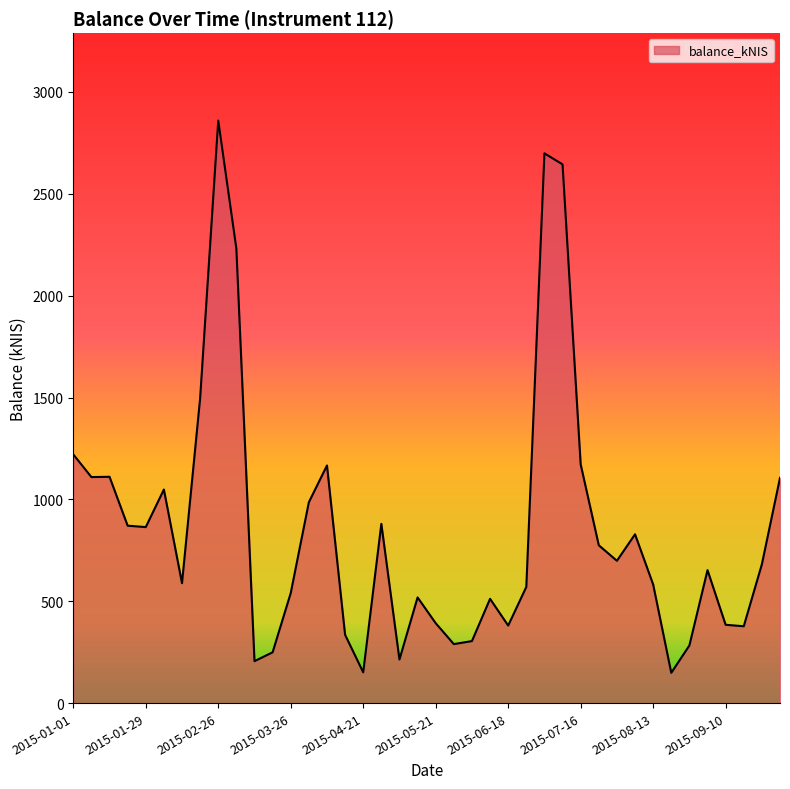

What is the greatest value displayed?

2859.6